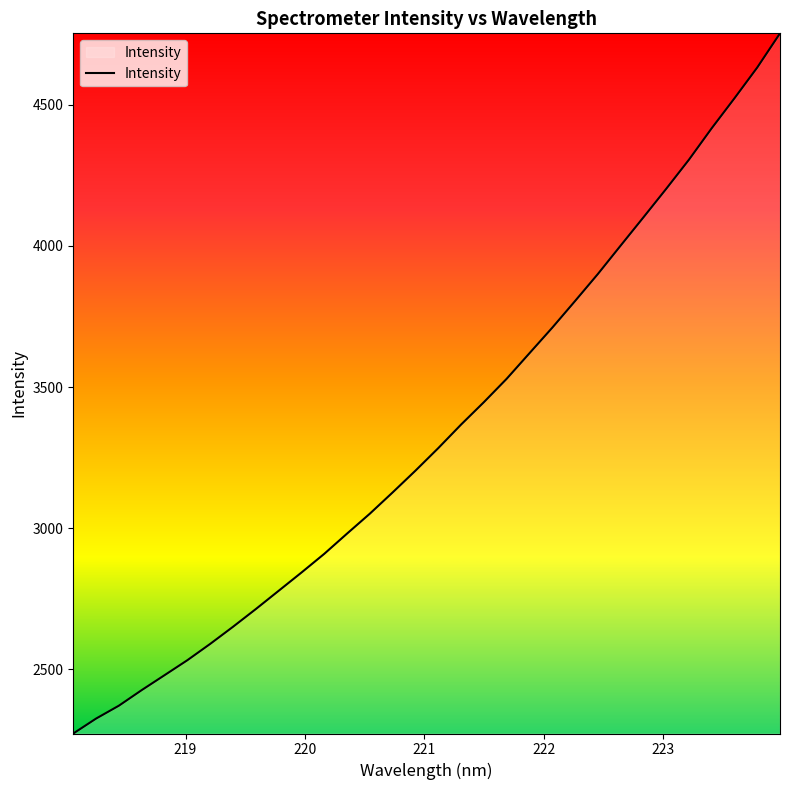

What is the difference between the maximum and minimum values?

2481.3